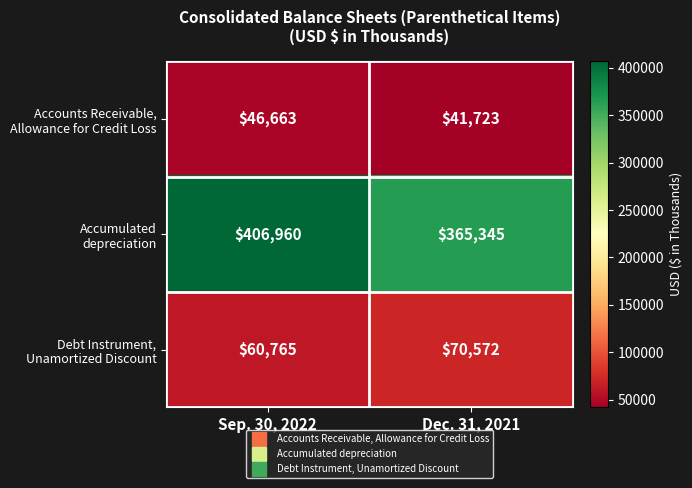

What is the spread (max minus min) of values at Dec. 31, 2021?

323622